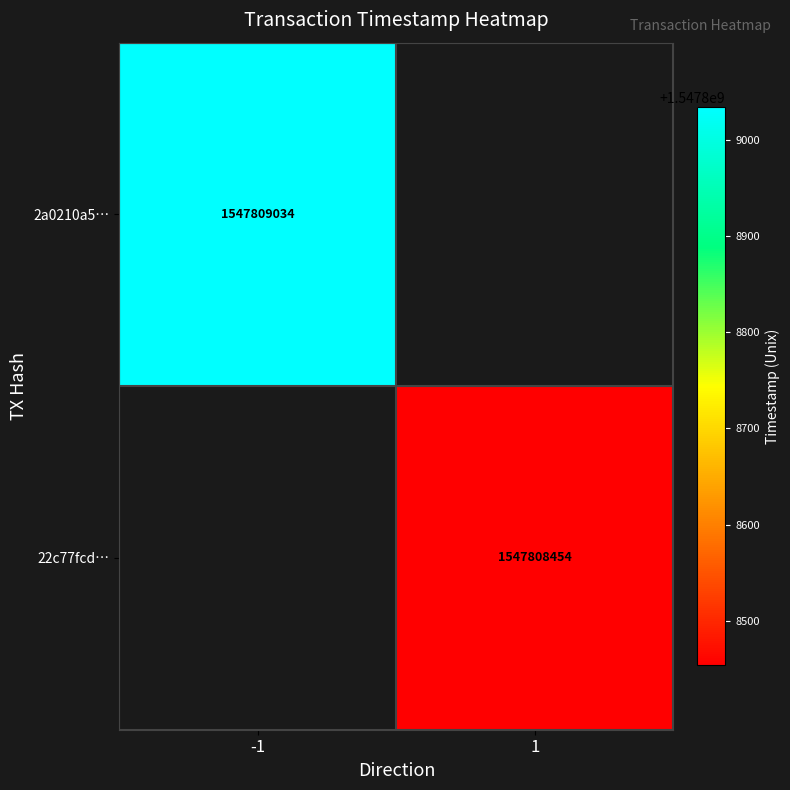

Is it true that 2a0210a5… equals 823873974 at -1?

False